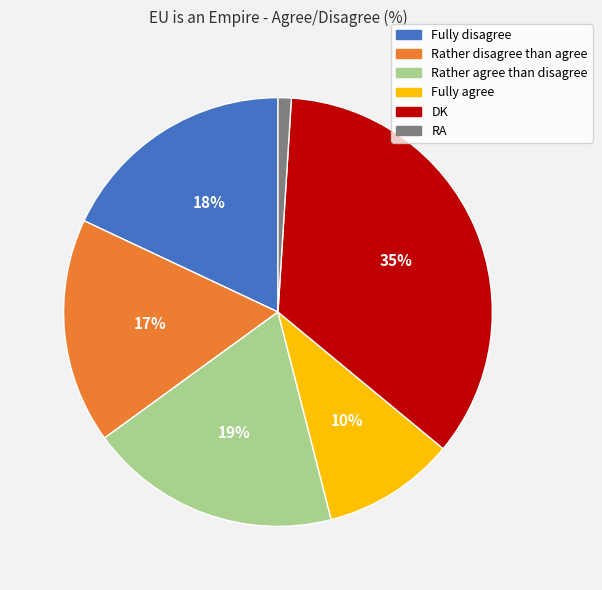

The DK slice represents 20% of the pie. True or false?

False